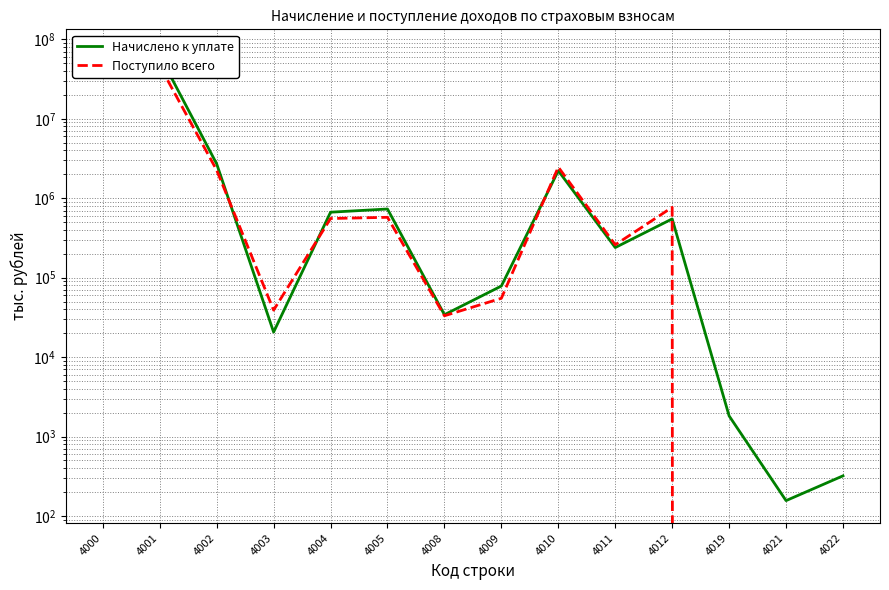

Rank the series by their average value, from lowest to highest.

Поступило всего, Начислено к уплате